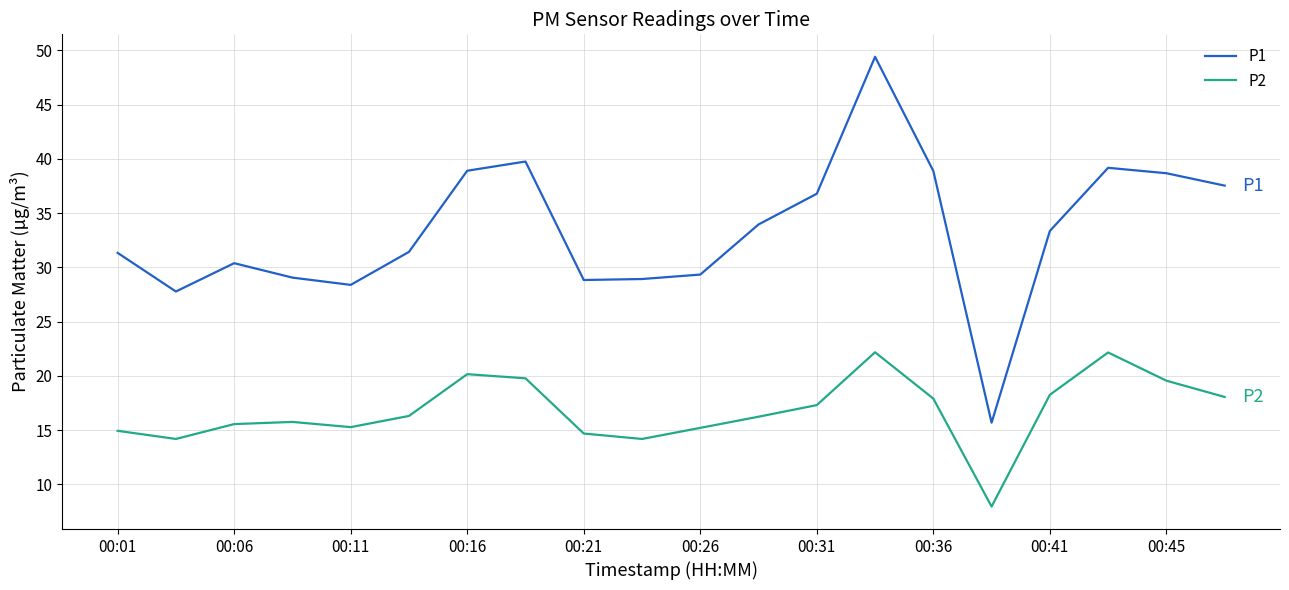

True or false: P1 and P2 cross at least once.

False